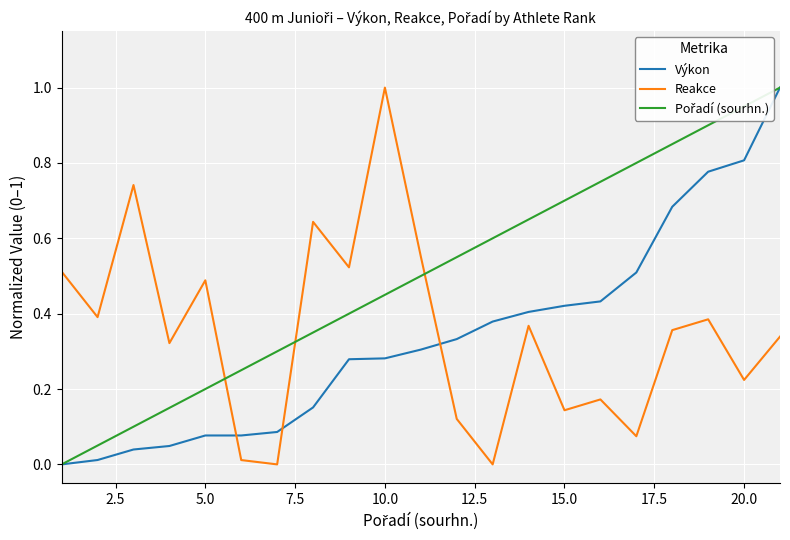

How many intersections are there between Výkon and Reakce?

3